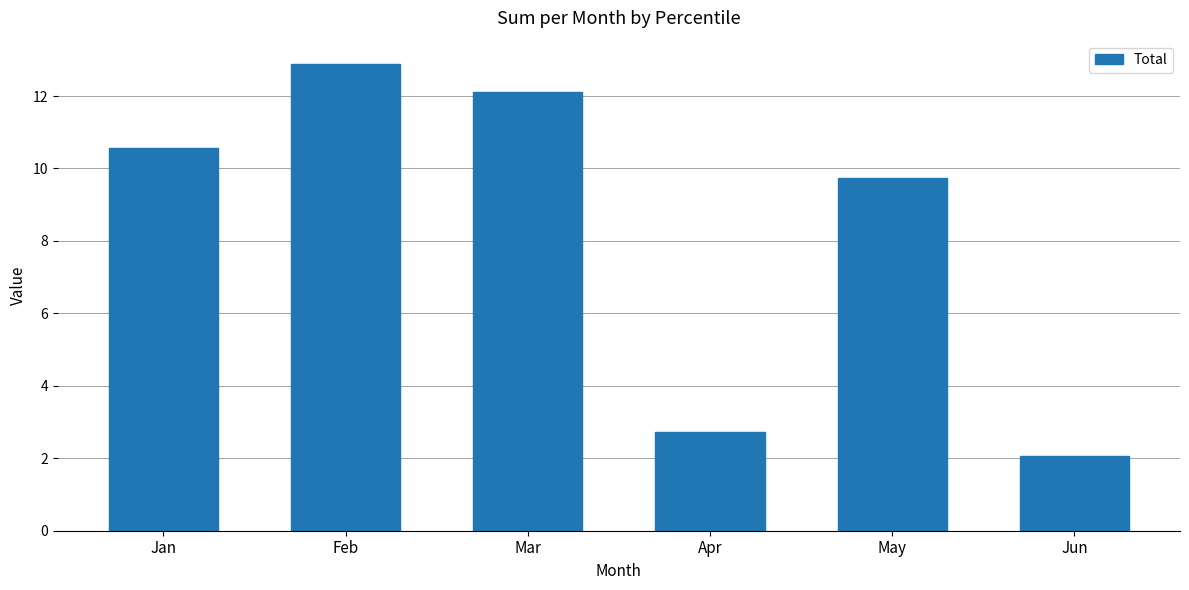

What is the sum of the values at Mar and Feb?

25.0